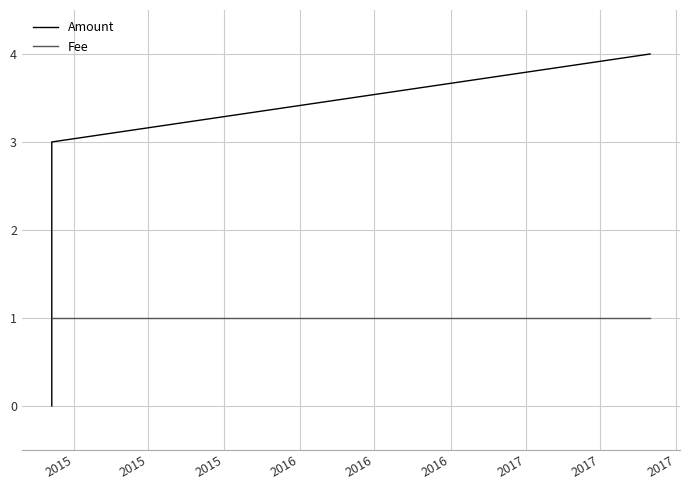

What are all the series names shown in the legend?

Amount, Fee